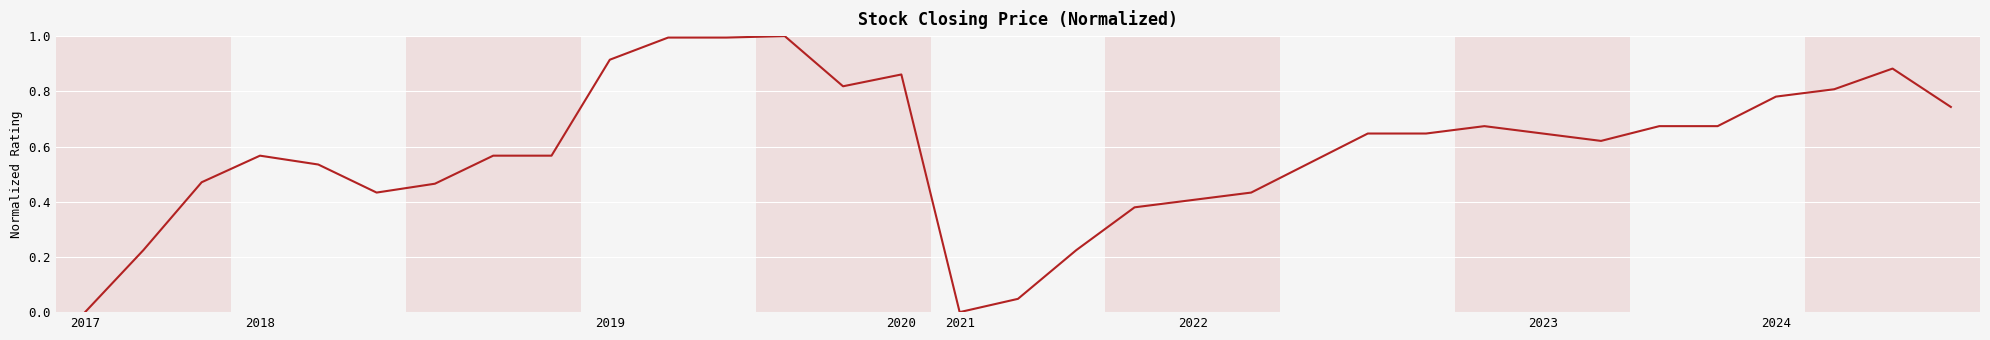

What is the greatest value displayed?

1.0